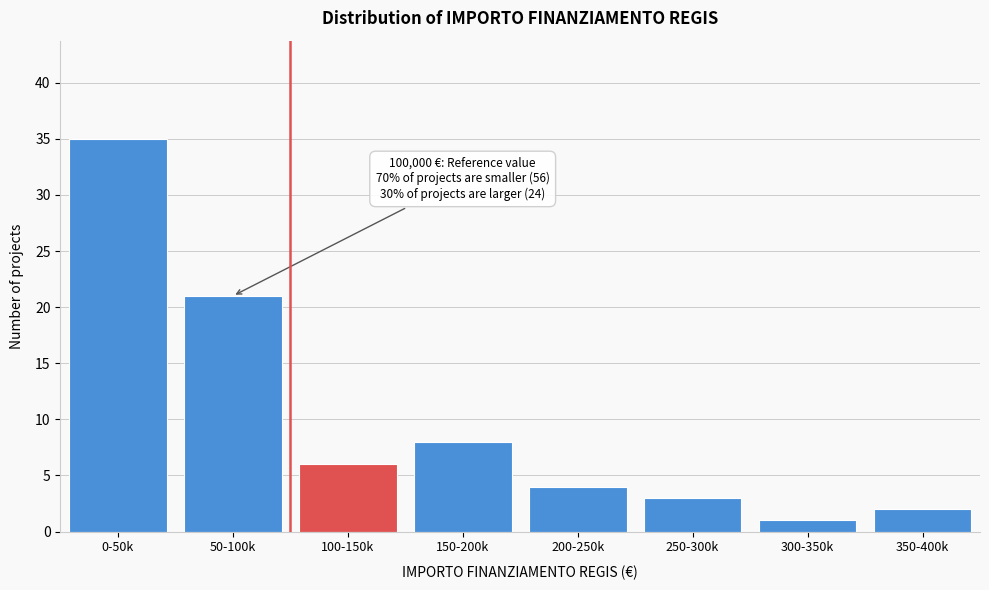

Reading right to left, list all the values displayed in this chart.

350-400k=2	300-350k=1	250-300k=3	200-250k=4	150-200k=8	100-150k=6	50-100k=21	0-50k=35